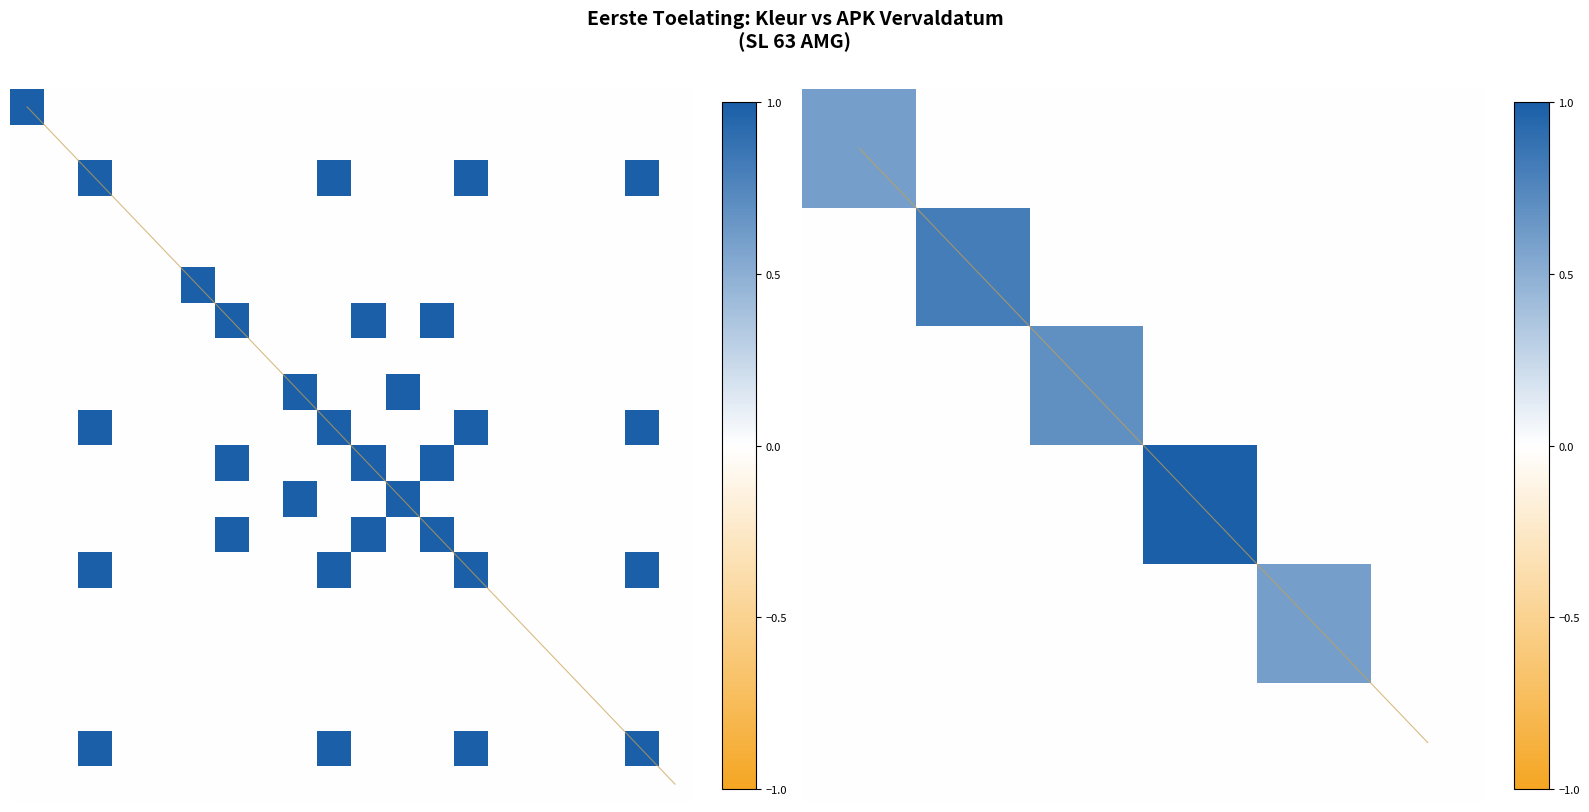

What is the difference between the maximum and minimum values in the BRUIN series?

1